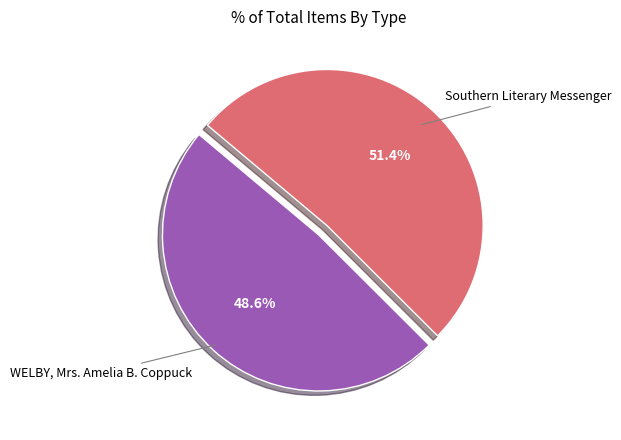

Count the number of slices in the pie.

2